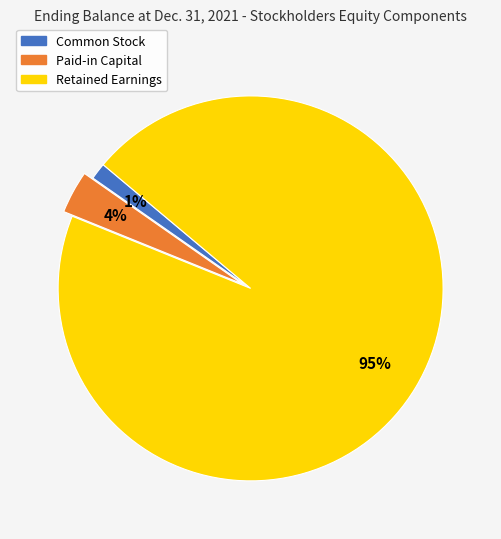

To the nearest percent, what is the combined percentage of Paid-in Capital and Retained Earnings?

99%